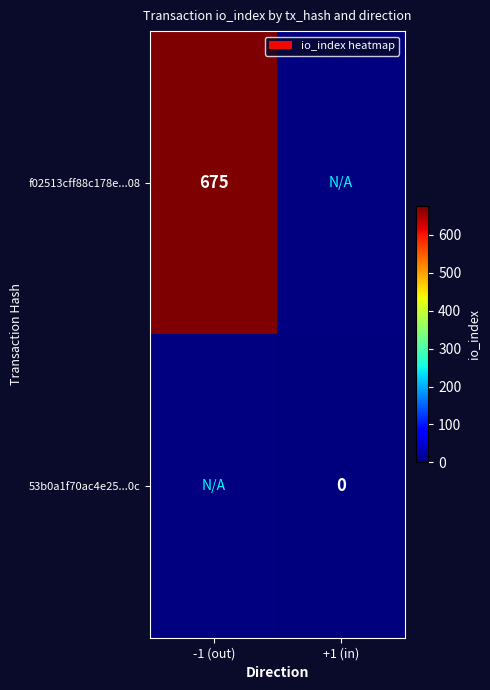

Is the value of f02513cff88c178e...08 at -1 (out) greater than the value of 53b0a1f70ac4e25...0c at +1 (in)?

Yes